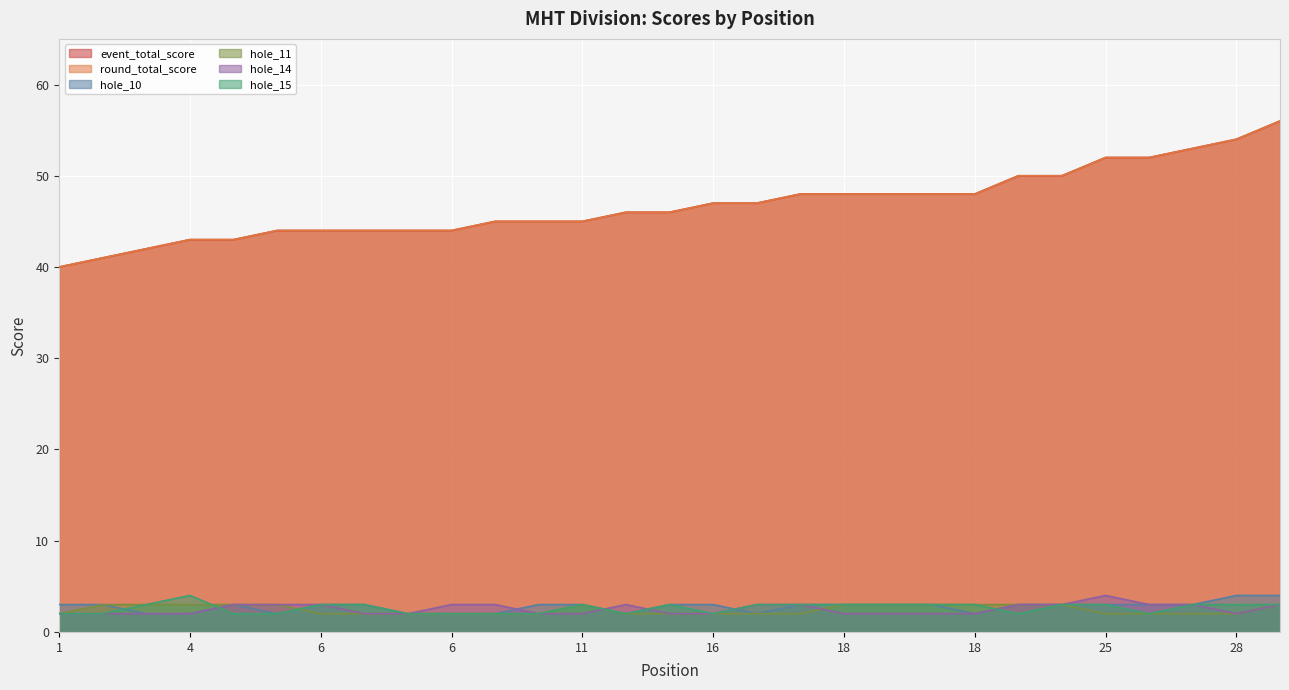

How many lines are shown in the chart?

6